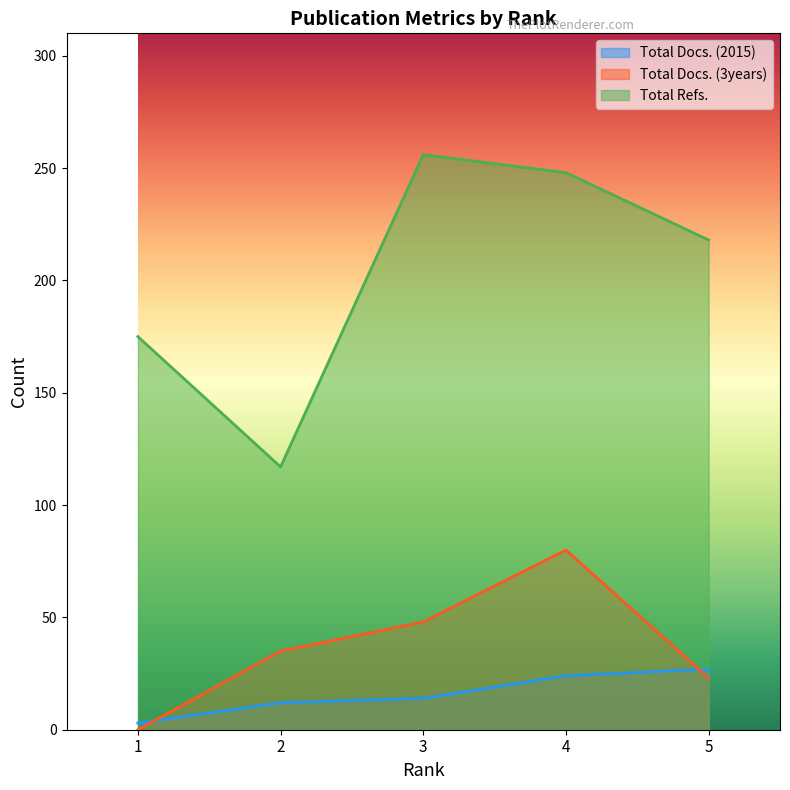

Read the Total Refs. value at 5.

218